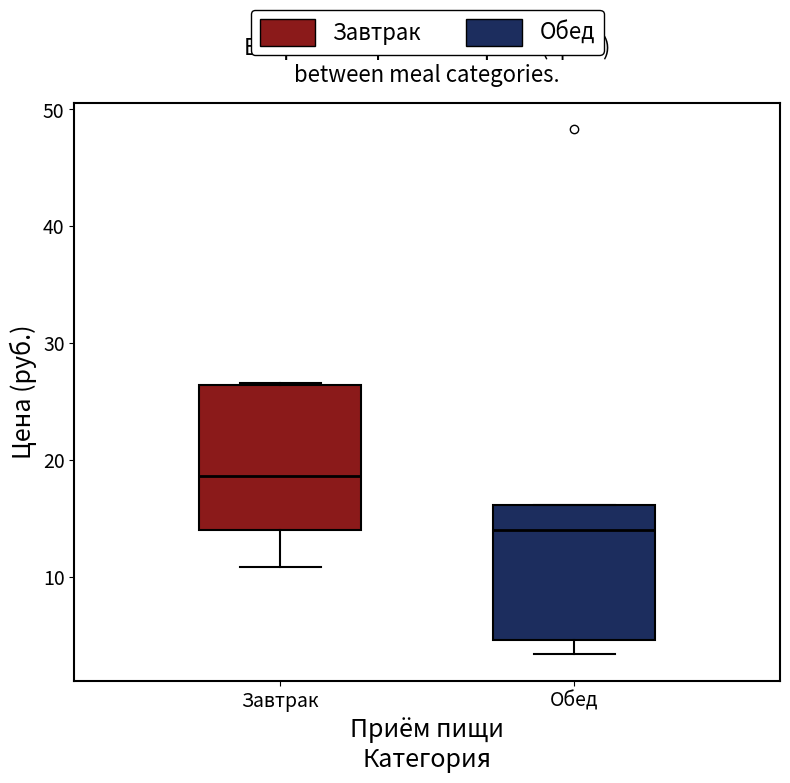

Which box has the lowest median line?

Обед